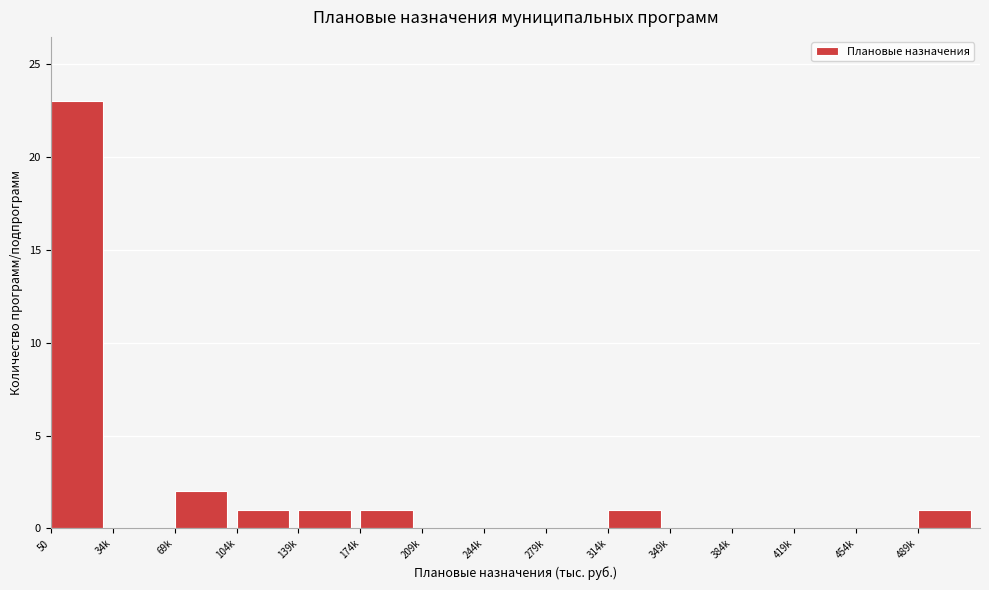

Reading left to right, extract all data points from this chart.

50=23	34k=0	69k=2	104k=1	139k=1	174k=1	209k=0	244k=0	279k=0	314k=1	349k=0	384k=0	419k=0	454k=0	489k=1